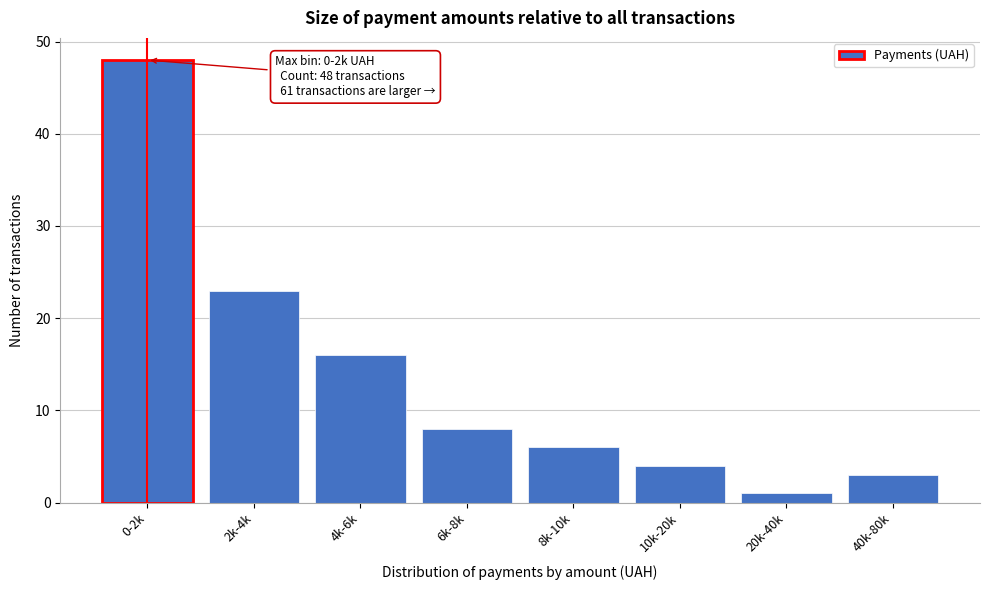

Reading right to left, transcribe all the data shown in this chart.

3	1	4	6	8	16	23	48